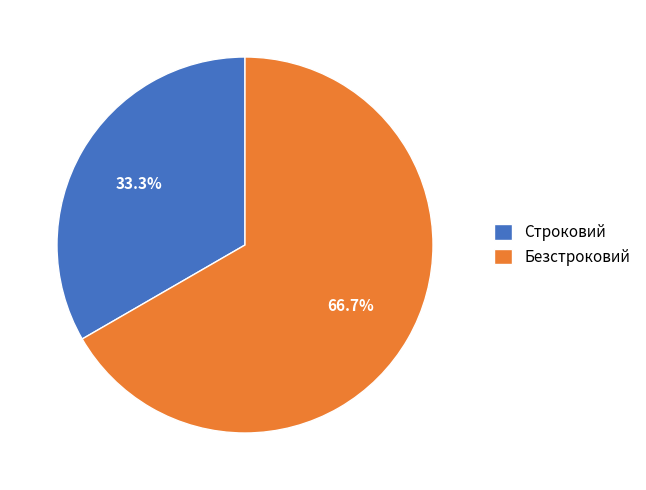

What is the smallest slice in the pie chart?

Строковий